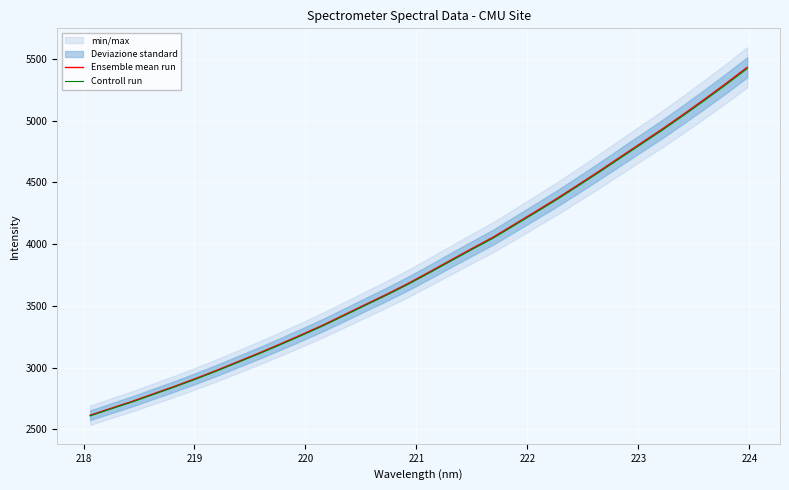

True or false: Controll run and Ensemble mean run intersect in this chart.

False